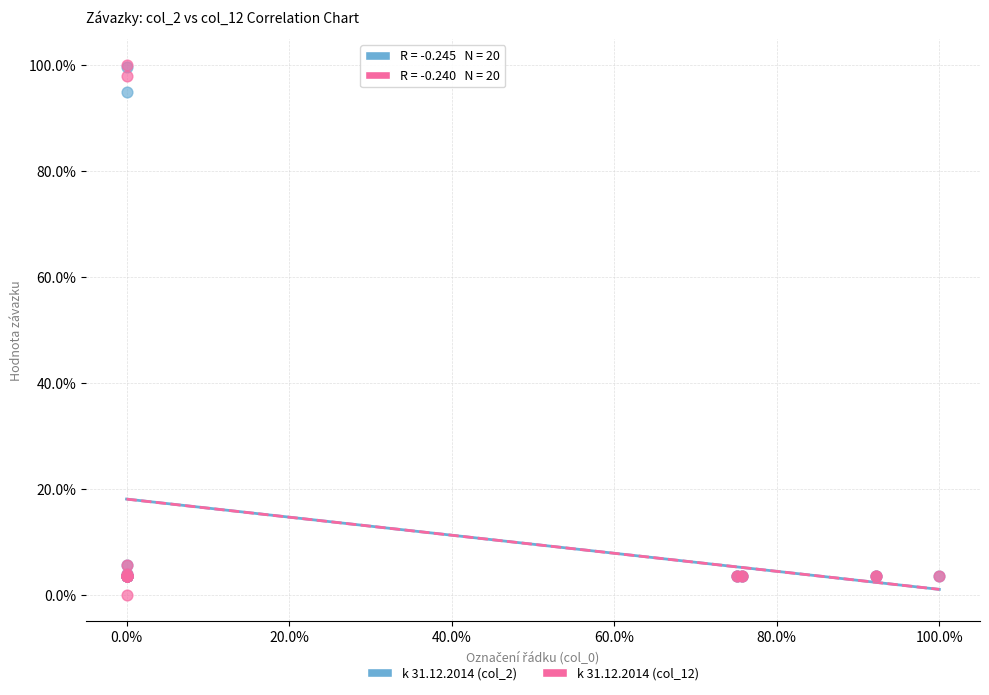

Which series has the widest spread of Y values?

k 31.12.2014 (col_12)